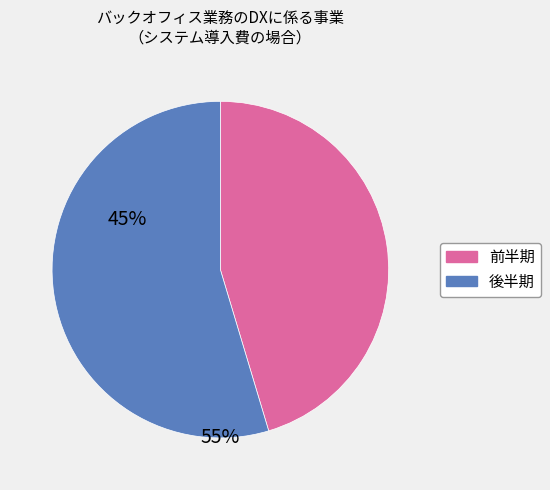

Count the number of slices in the pie.

2